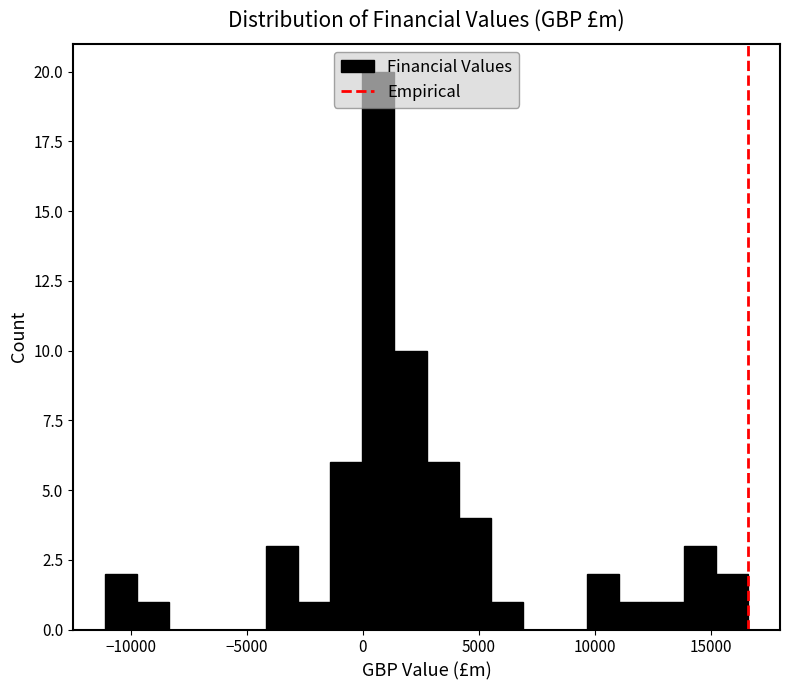

Read against the x-axis, roughly where is the centre of the tallest bar?

500